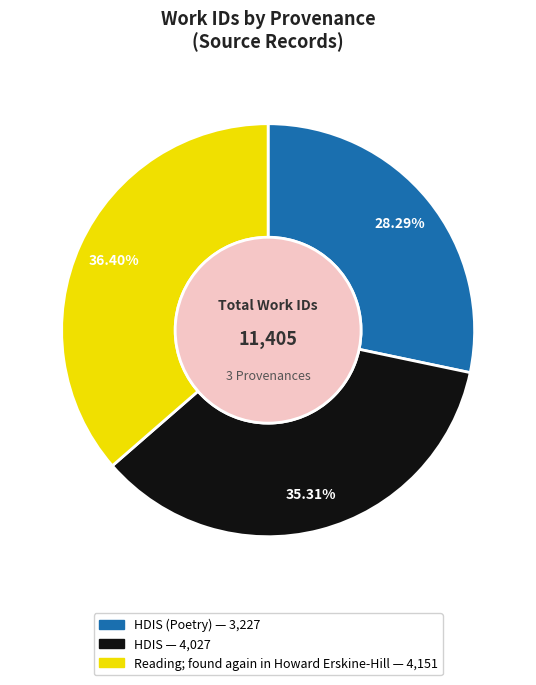

Count the number of slices in the pie.

3